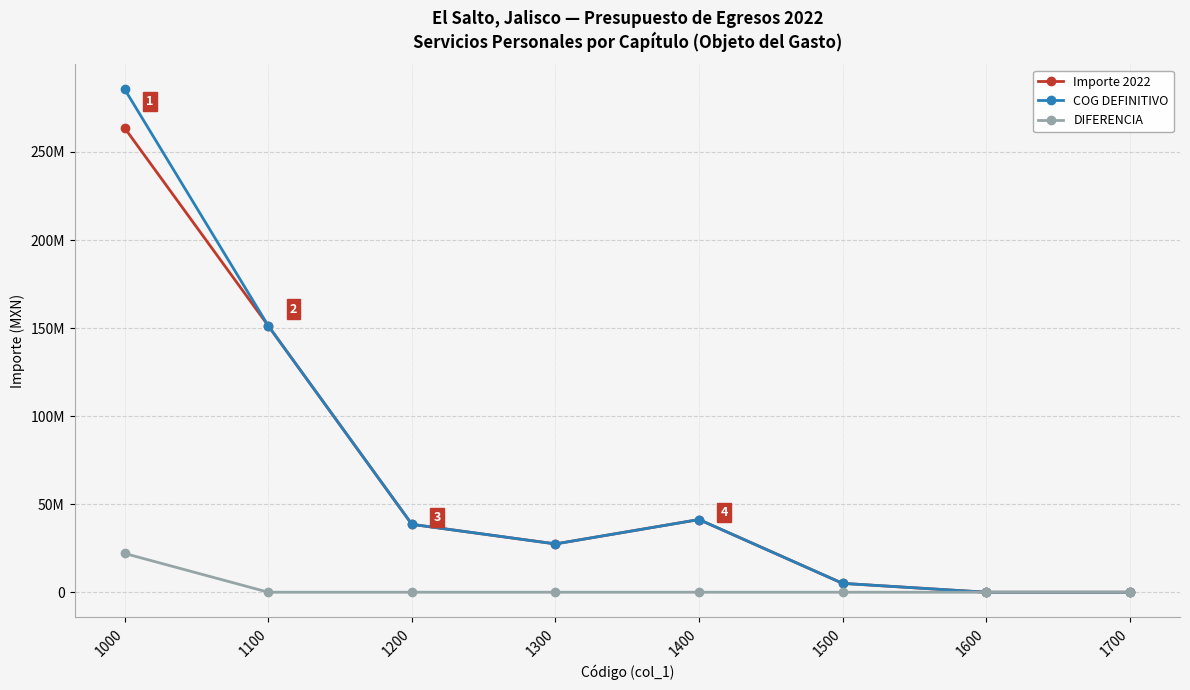

Reading right to left, transcribe all the data shown in this chart.

Importe 2022: 1700=0	1600=0	1500=5032287	1400=41268967	1300=27428784	1200=38551974	1100=151226268	1000=263508280
COG DEFINITIVO: 1700=0	1600=0	1500=5032287	1400=41268967	1300=27428784	1200=38551974	1100=151226269	1000=285508281
DIFERENCIA: 1700=0	1600=0	1500=0	1400=0	1300=0	1200=0	1100=1	1000=22000001